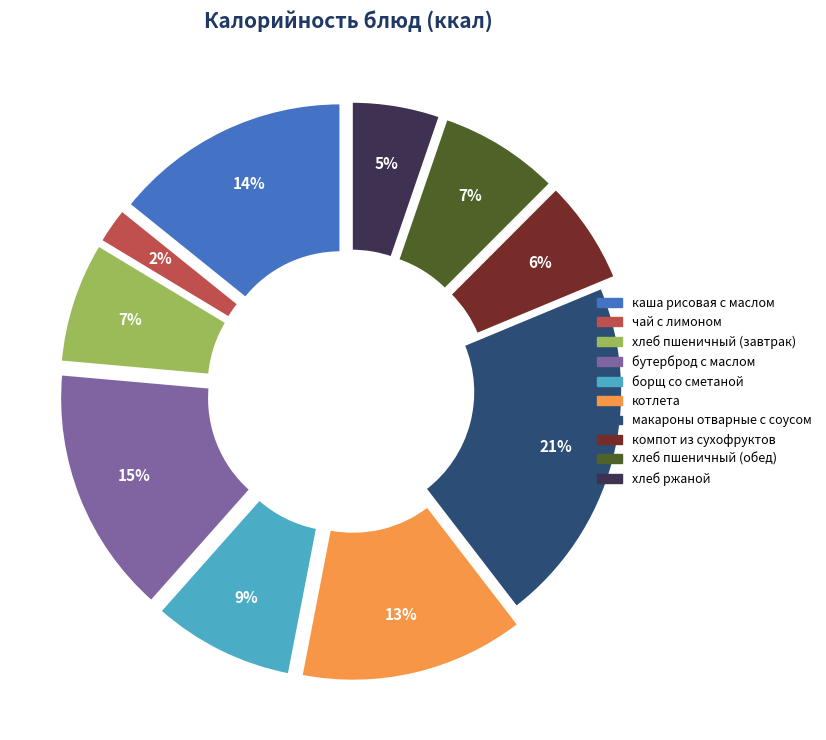

How many slices are in this pie chart?

10